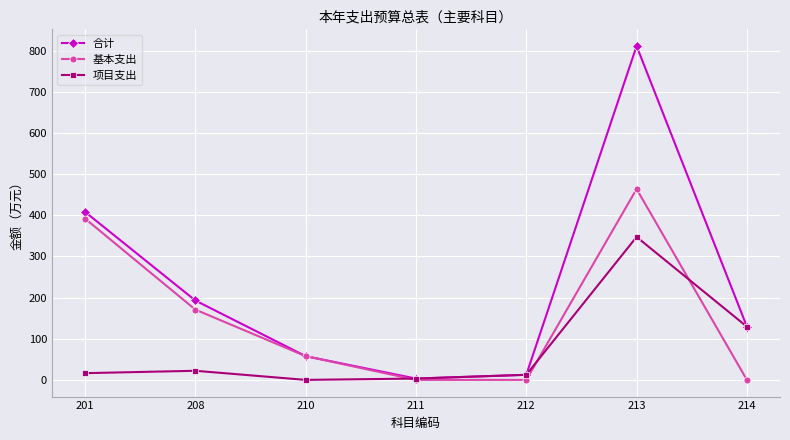

How many intersections are there between 基本支出 and 项目支出?

3